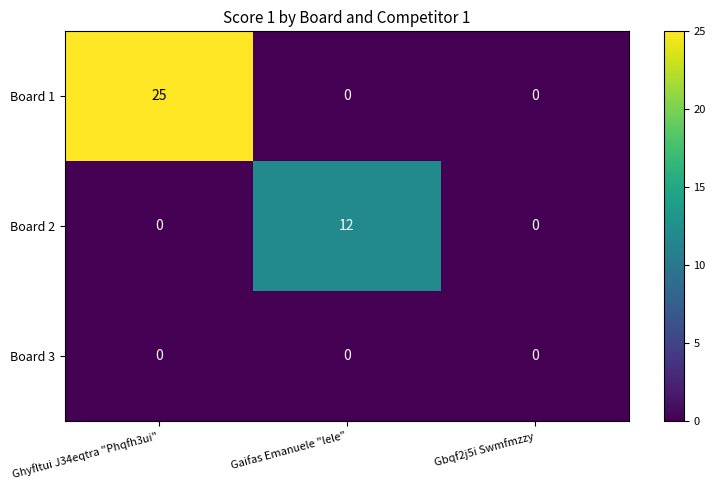

The Board 2 series shows 5 at Gaifas Emanuele "lele". True or false?

False